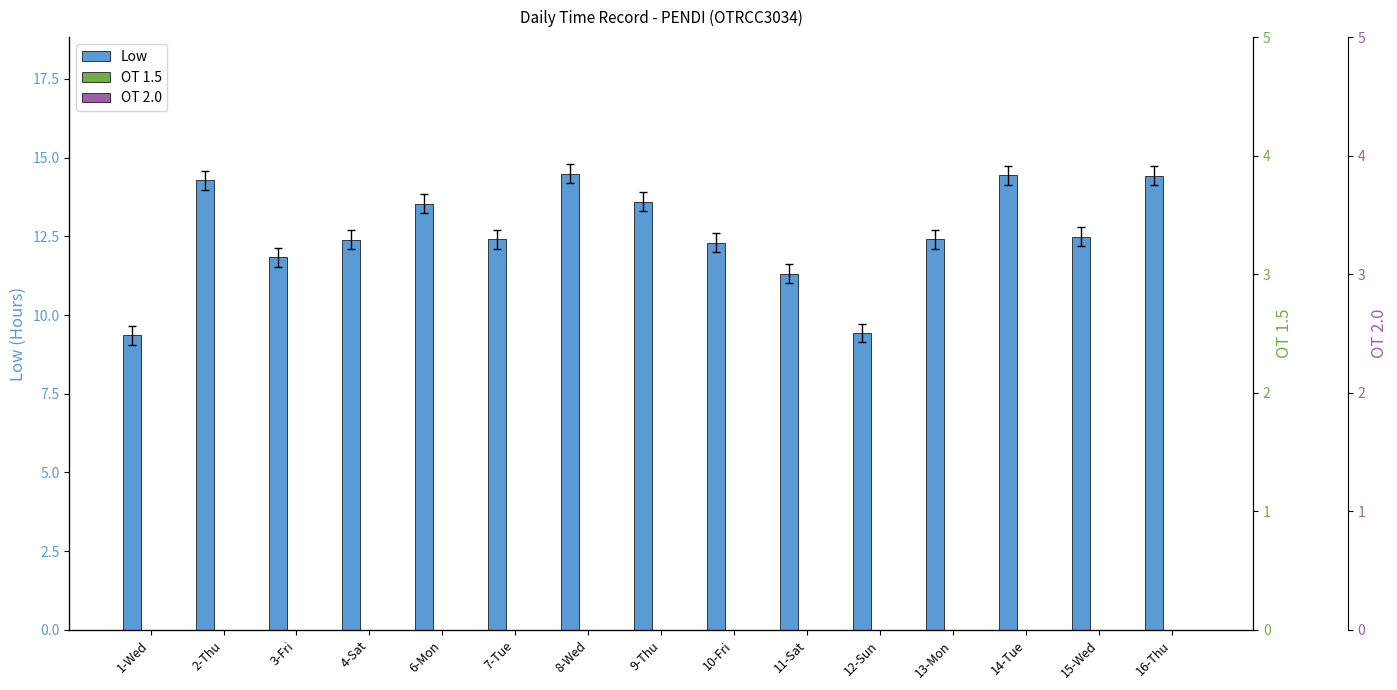

Between 3-Fri and 12-Sun, which series saw the biggest shift?

Low